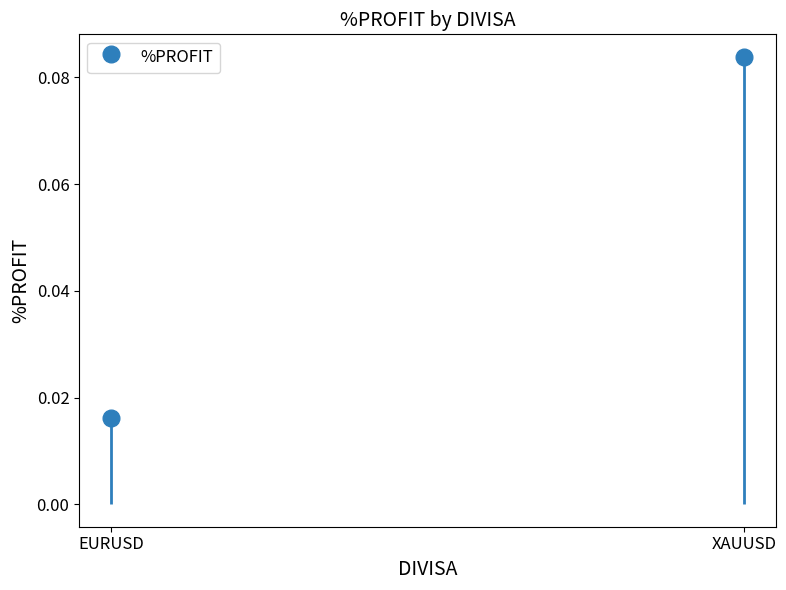

What is the value of the 2nd bar from the left?

0.1